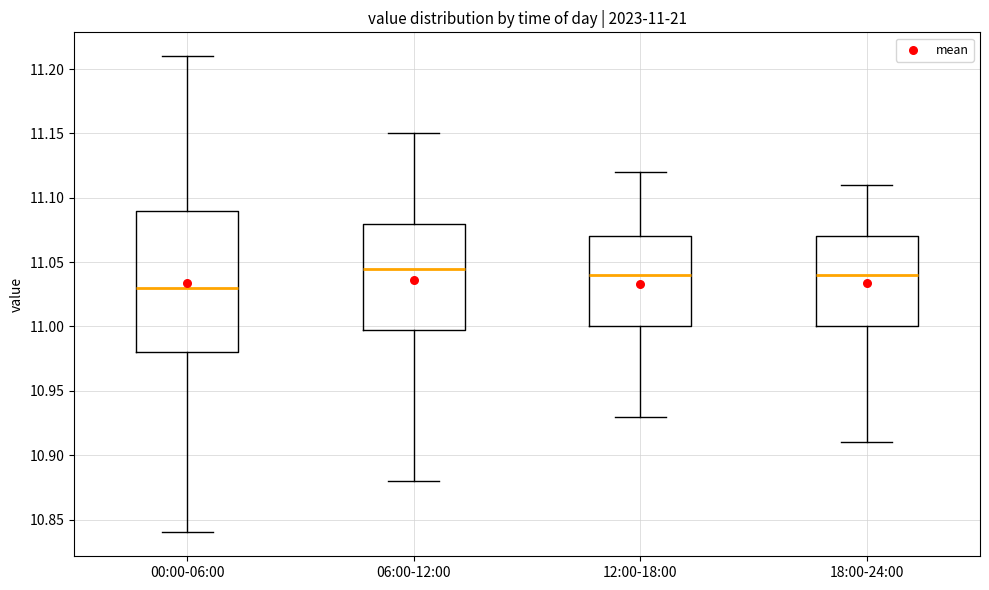

Comparing the boxes themselves (not the whiskers), which one is the tallest?

00:00-06:00